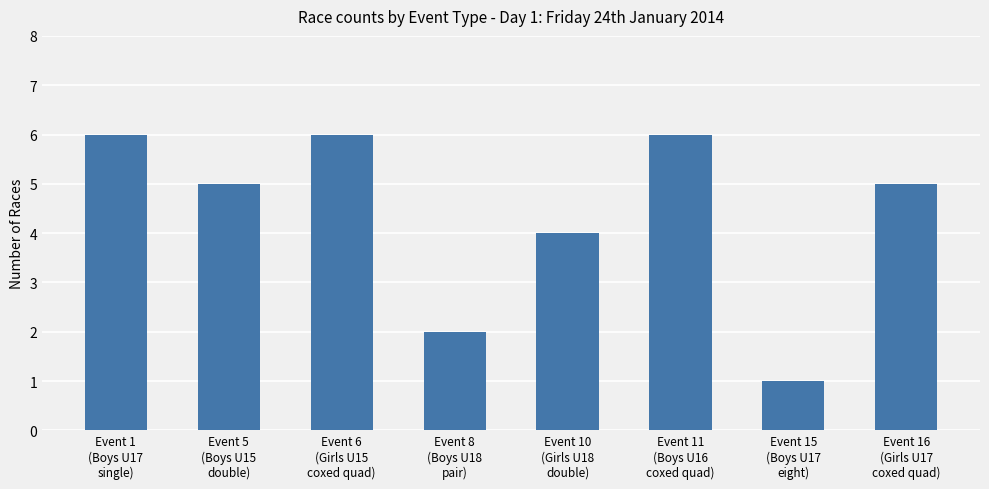

What value does the data have at Event 6
(Girls U15
coxed quad)?

6